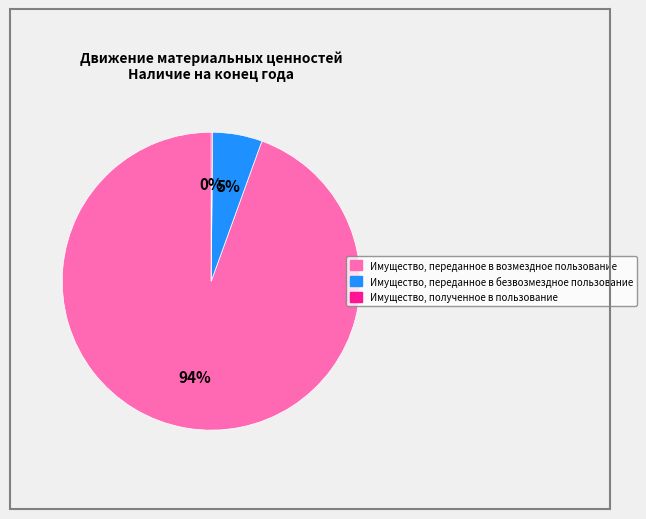

Between Имущество, переданное в возмездное пользование and Имущество, переданное в безвозмездное пользование, which is larger?

Имущество, переданное в возмездное пользование